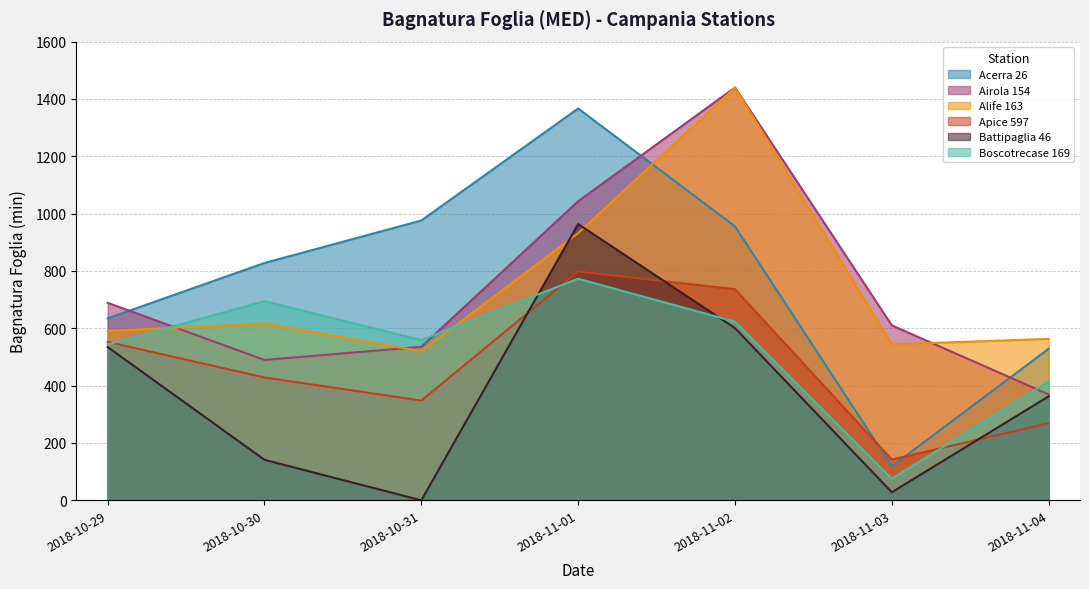

At which category is the sum across all series the highest?

2018-11-01